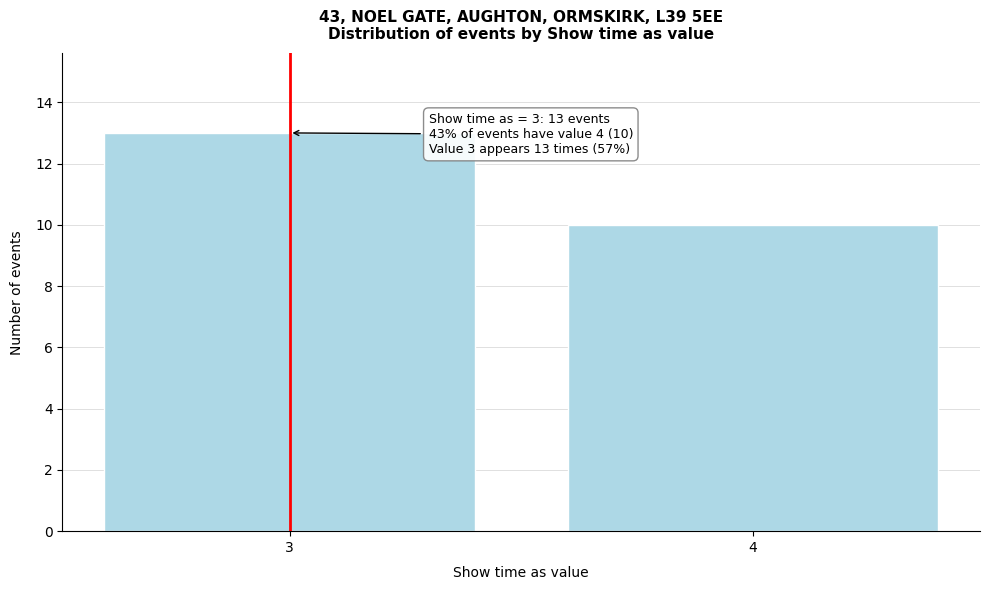

Reading left to right, list all the values displayed in this chart.

13	10